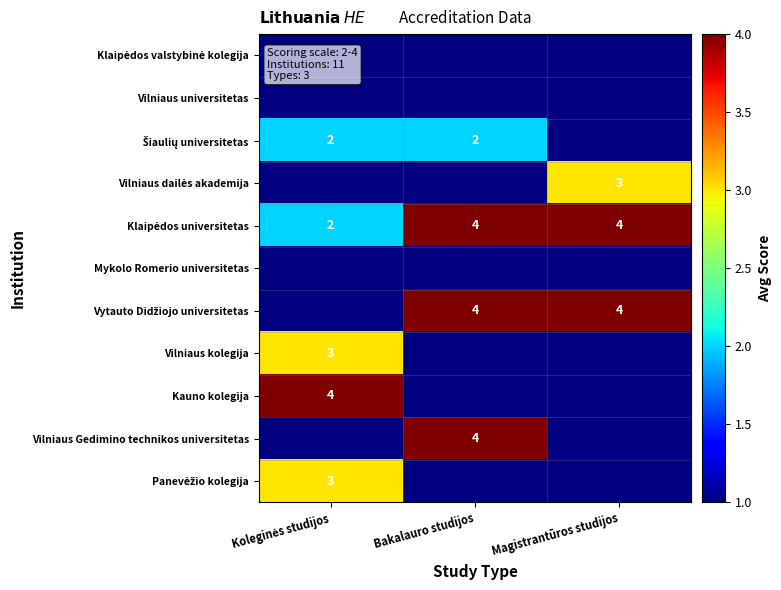

Rank the categories by Vilniaus universitetas value from lowest to highest.

Koleginės studijos, Bakalauro studijos, Magistrantūros studijos